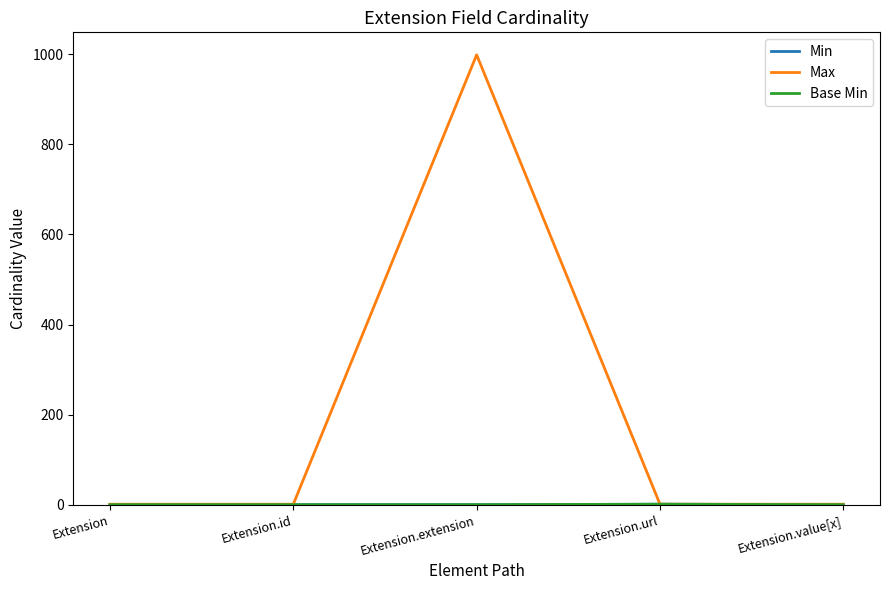

Does the chart display data point markers on the line(s)?

No